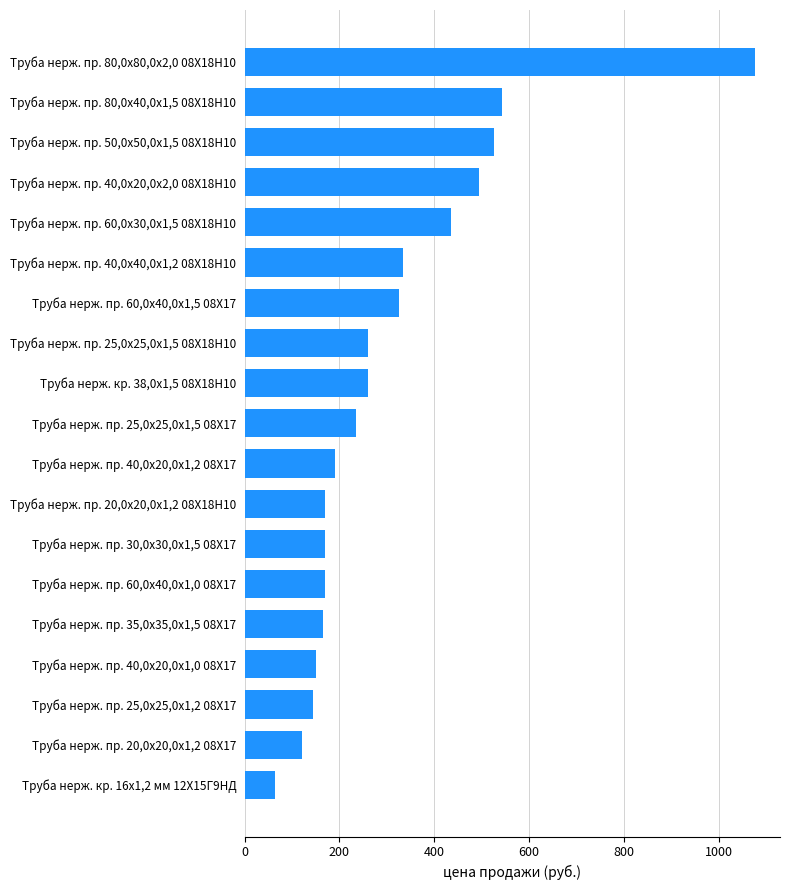

Which category has the highest value across all series?

Труба нерж. пр. 80,0х80,0х2,0 08Х18Н10